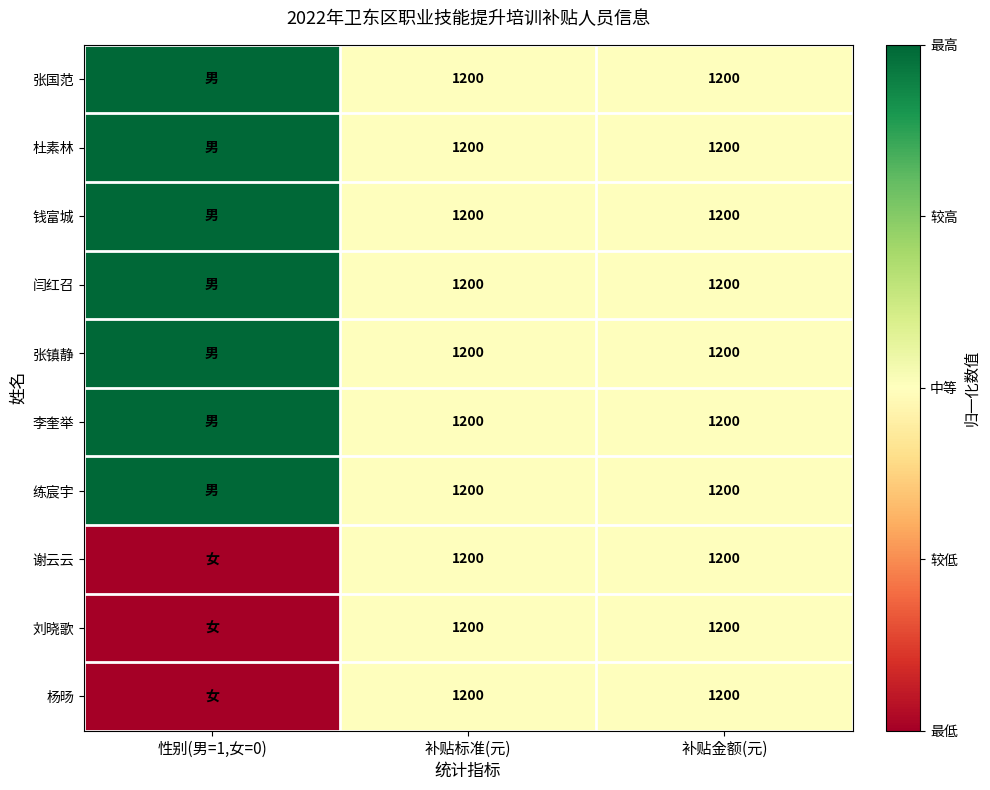

What is the total value across all series at 补贴金额(元)?

12000